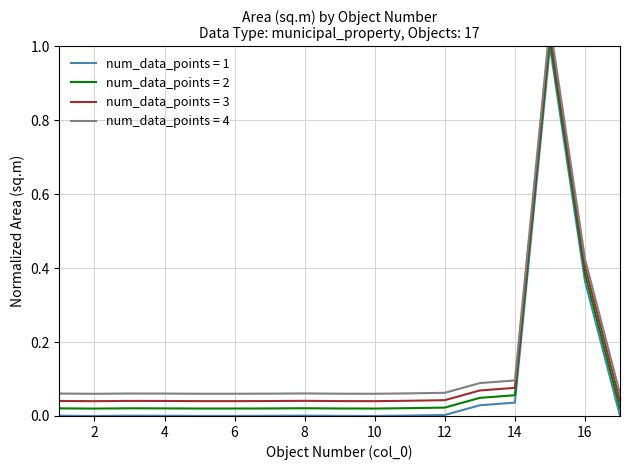

What is the total value across all series at 10?

0.1